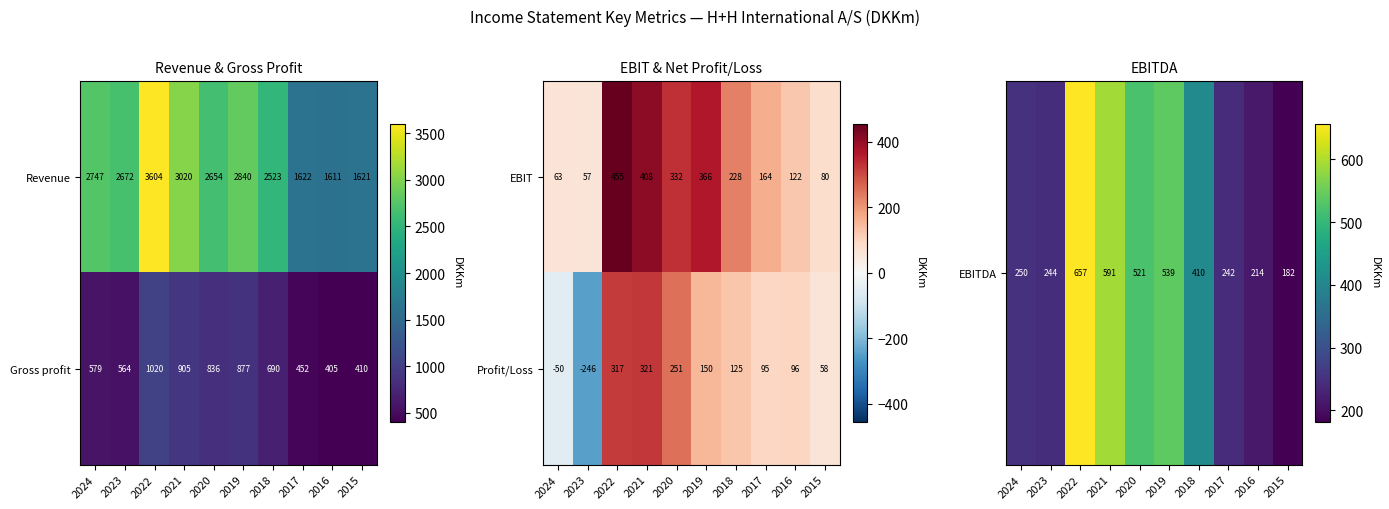

True or false: Revenue has a value of 1622 at 2017.

True